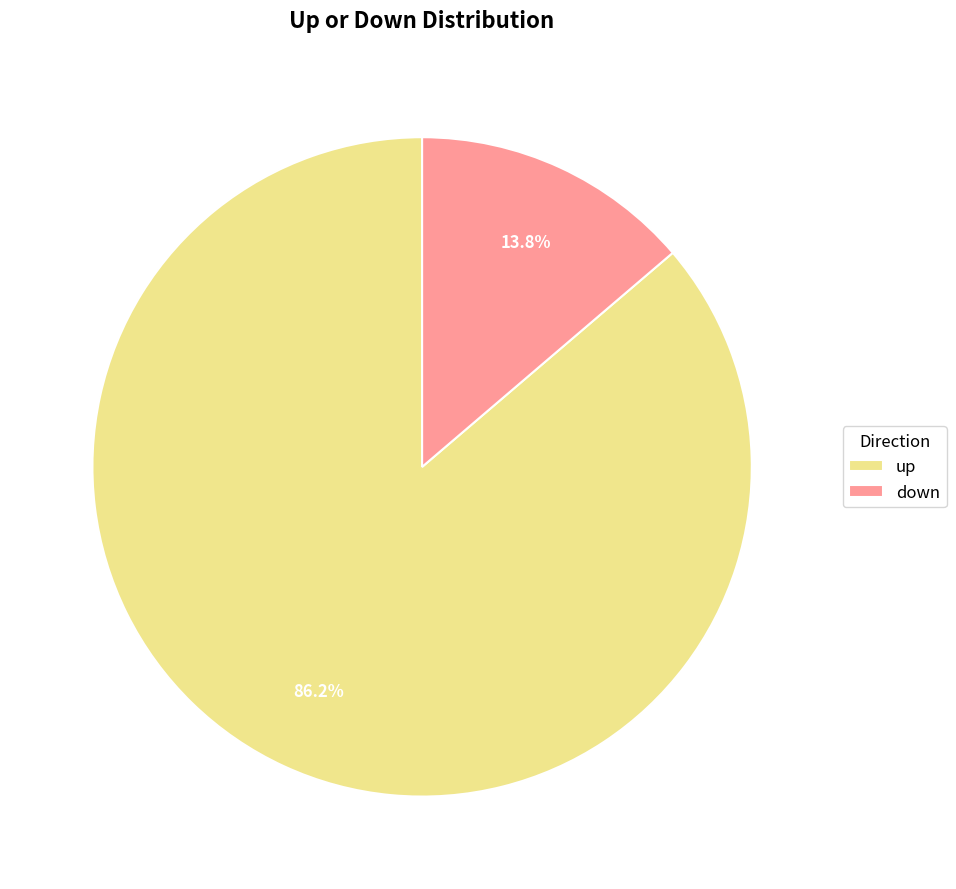

Combined, what portion of the pie is up and down?

100.0%